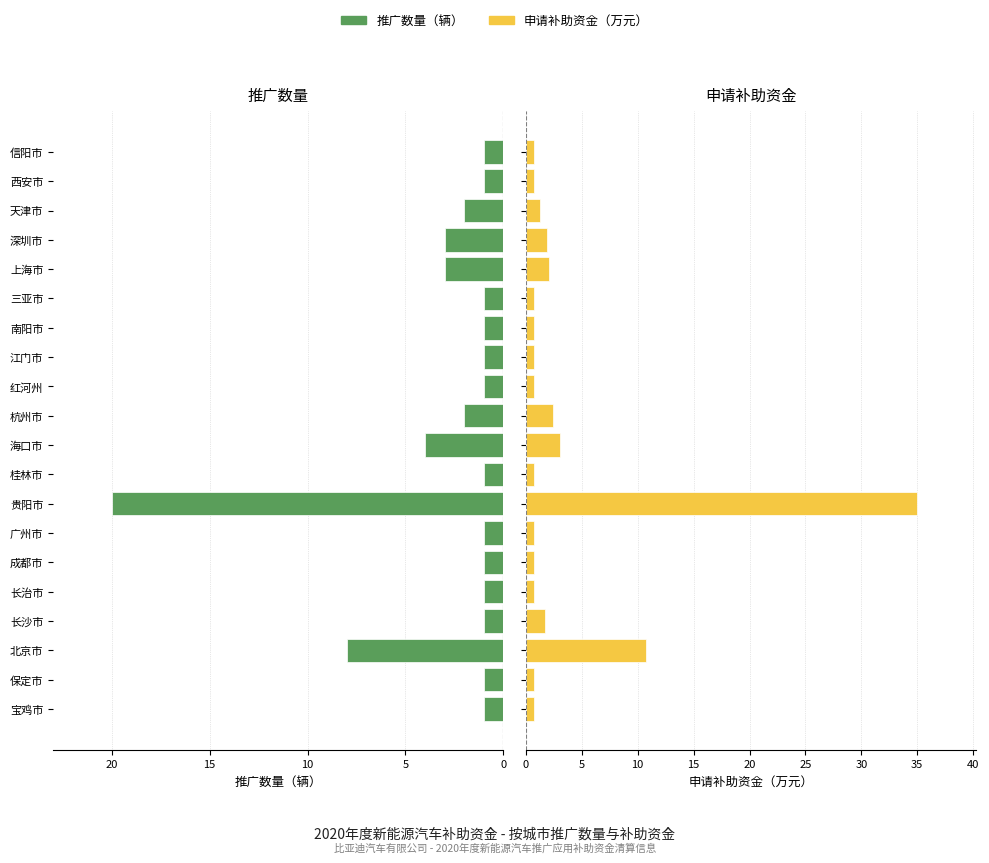

Rank the series by their maximum value, from highest to lowest.

申请补助资金（万元）, 推广数量（辆）